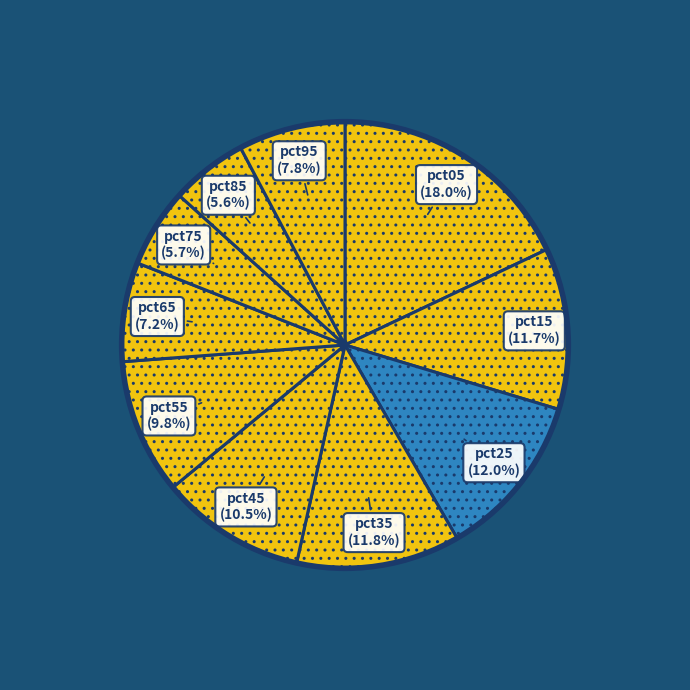

How many slices are in this pie chart?

10